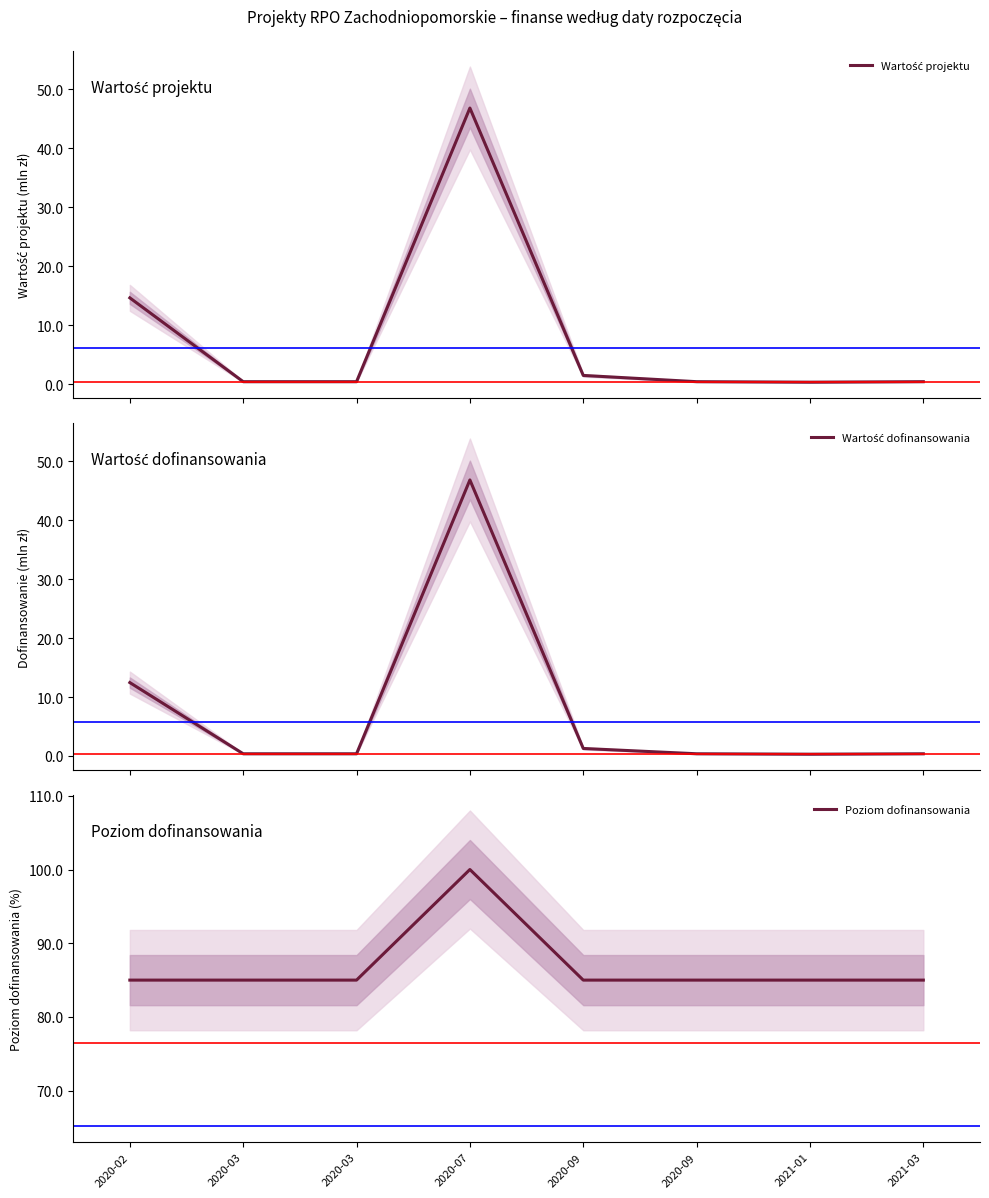

What is the label of the 7th point from the left?

2021-01